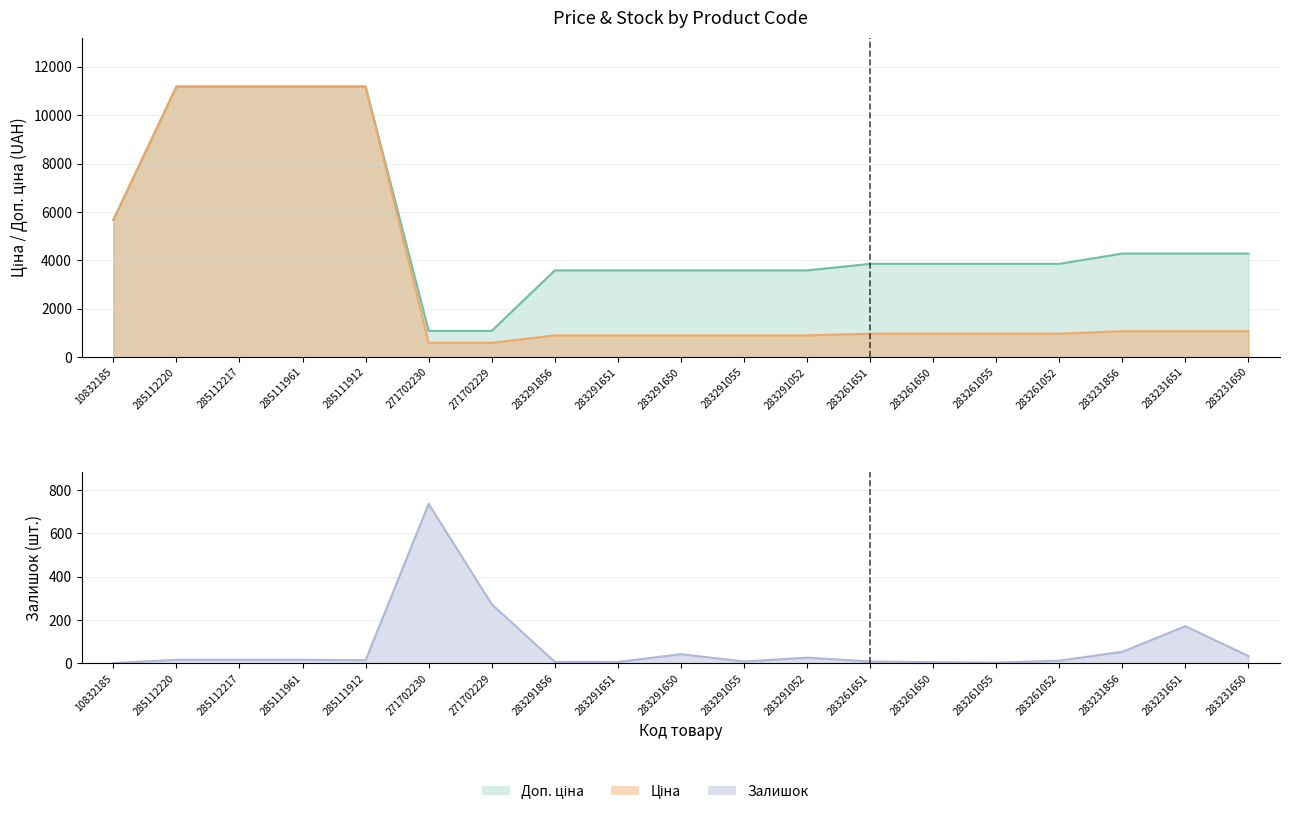

Does the chart have visible grid lines?

Yes